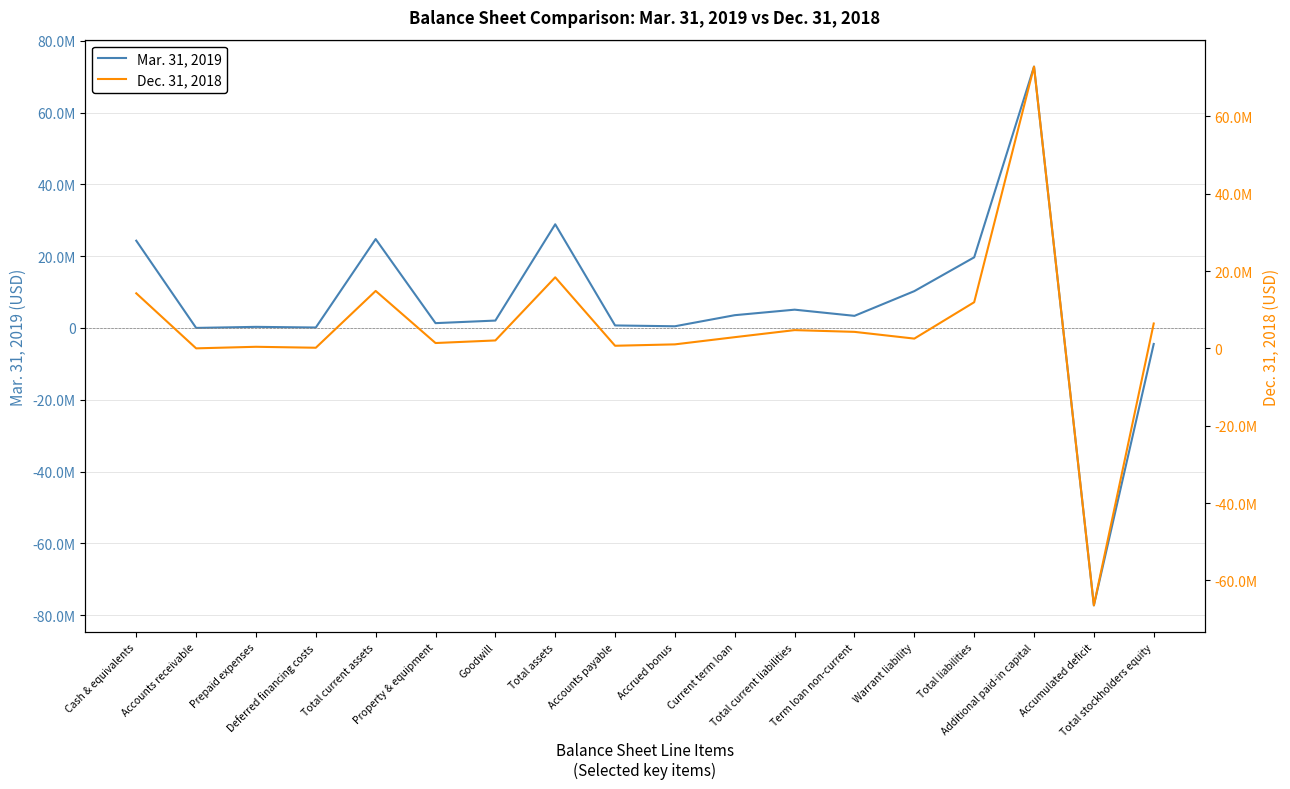

Which series has the widest spread of values?

Mar. 31, 2019